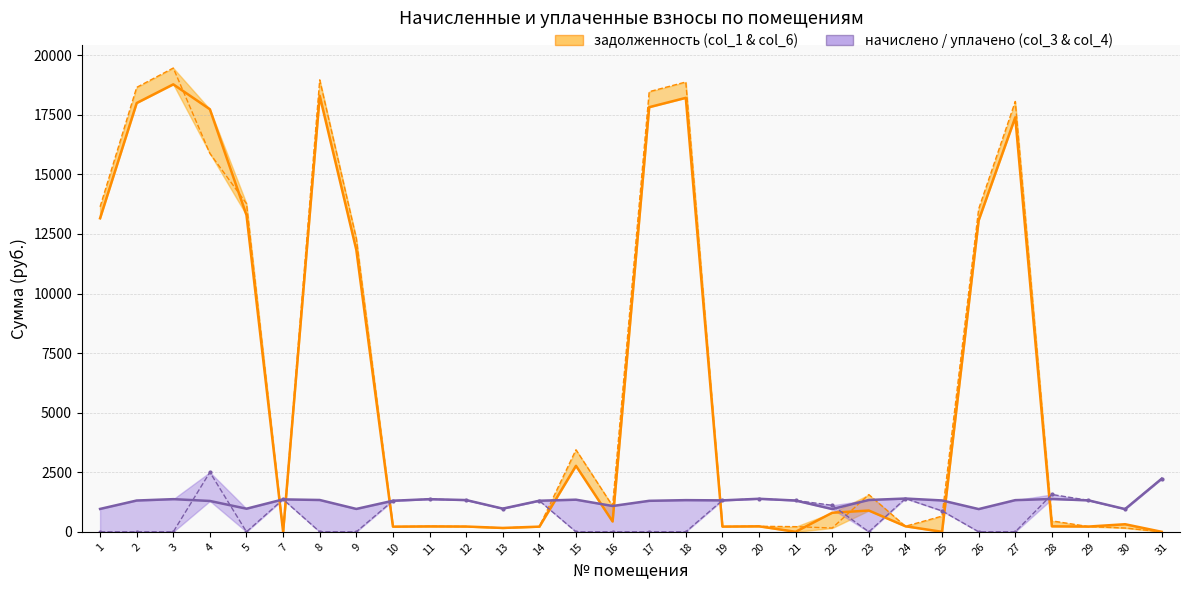

What is the value of the задолженность (col_6) point at the 2nd from the left?

18650.8